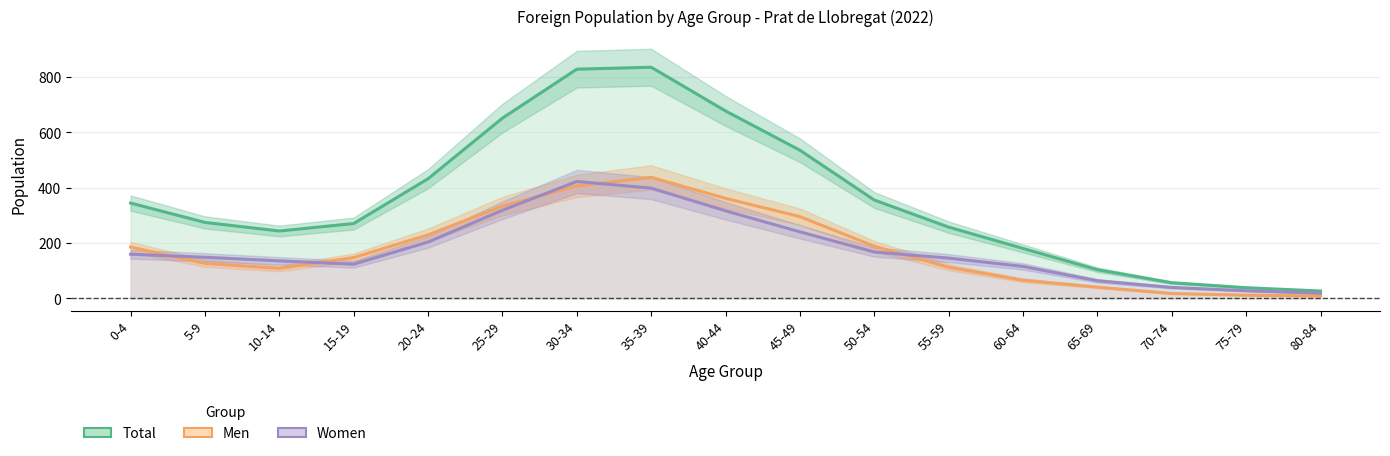

Rank the series by their maximum value, from highest to lowest.

Total, Men, Women